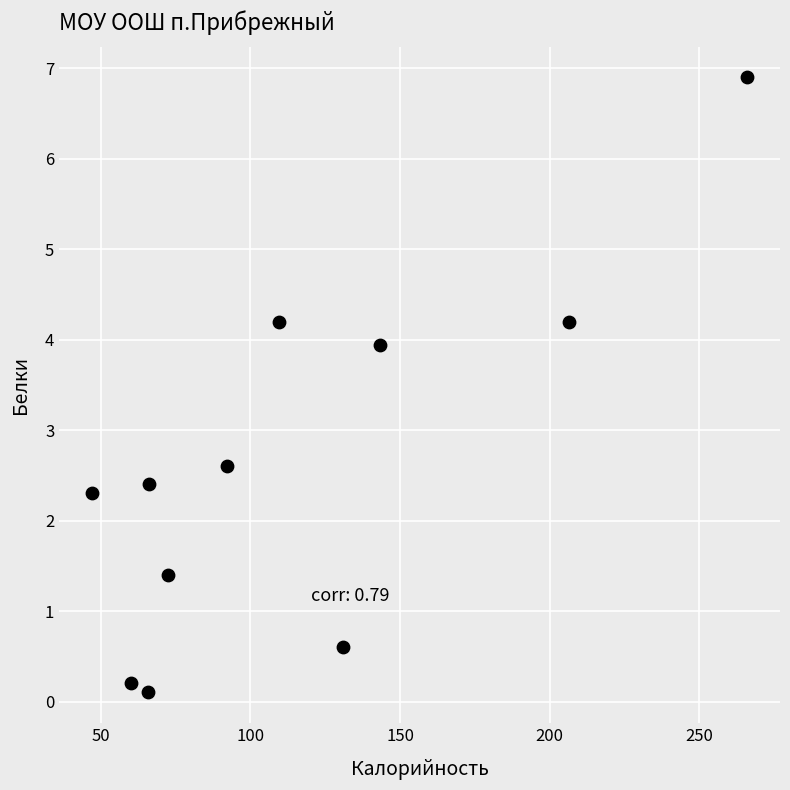

What Y value in the scatter plot is closest to 3?

2.6